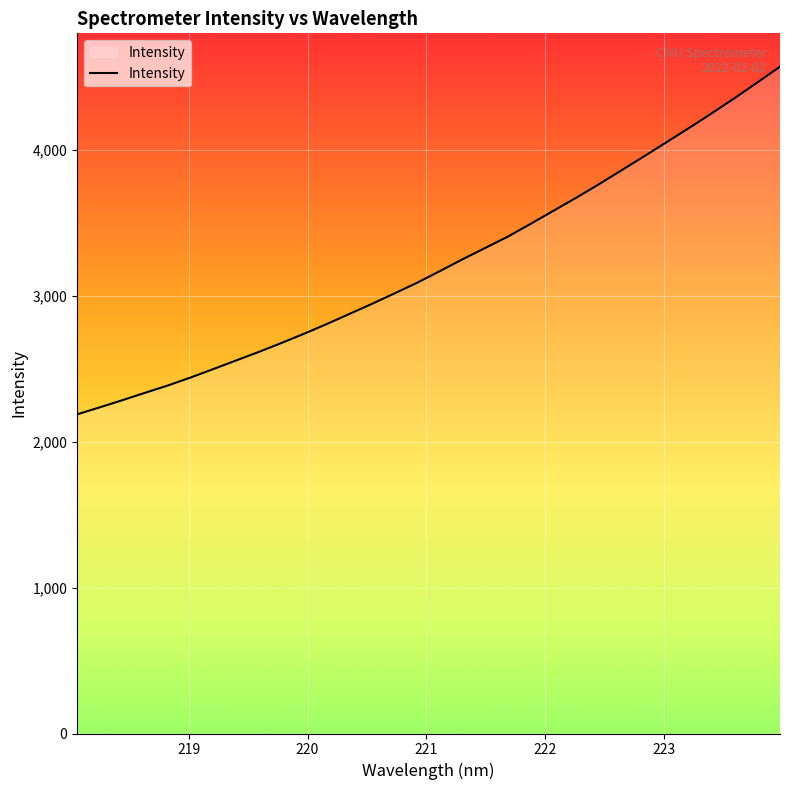

What is the greatest value displayed?

4567.7